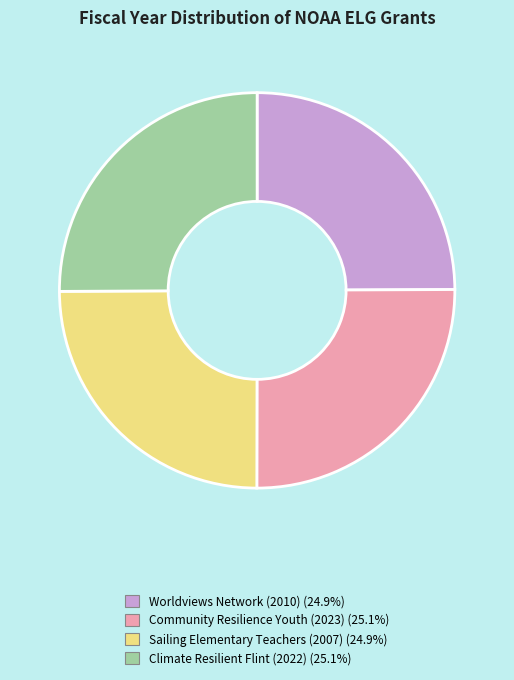

Is there a majority slice in this chart?

No